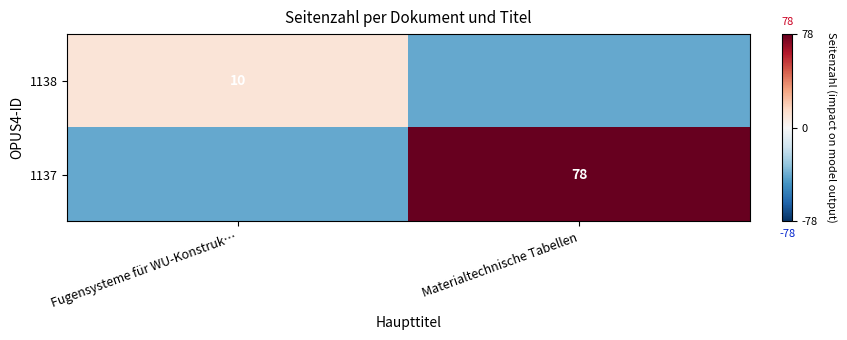

The value of 1138 at Fugensysteme für WU-Konstruk… is 17. True or false?

False